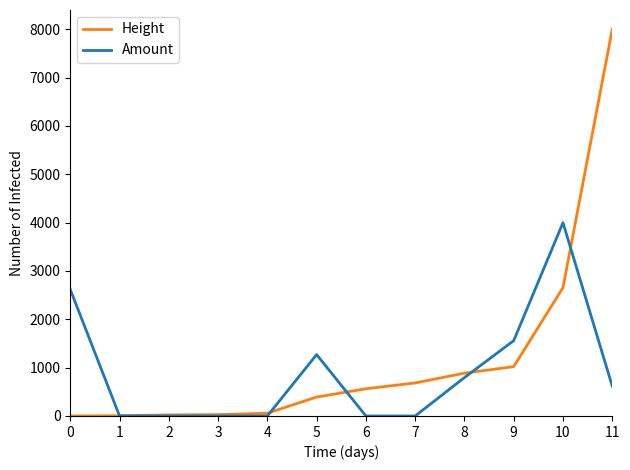

At how many categories does at least one series exceed 6402?

1